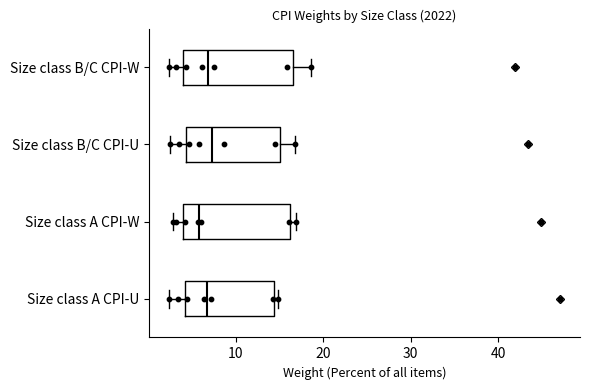

Reading bottom to top, transcribe this box plot: for each box, give where its median line is, the range the box spans, and where its two whiskers end, as read against the x-axis. The values are not printed on the chart, so give them approximately, as read against the axis.

Size class A CPI-U: median 7, box 4 to 14, whiskers 2 to 15
Size class A CPI-W: median 6, box 4 to 16, whiskers 3 to 17
Size class B/C CPI-U: median 7, box 4 to 15, whiskers 3 to 17
Size class B/C CPI-W: median 7, box 4 to 17, whiskers 2 to 19